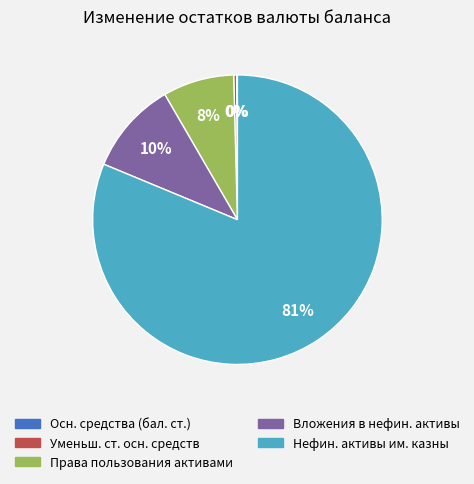

To the nearest percent, what is the average slice percentage?

20%